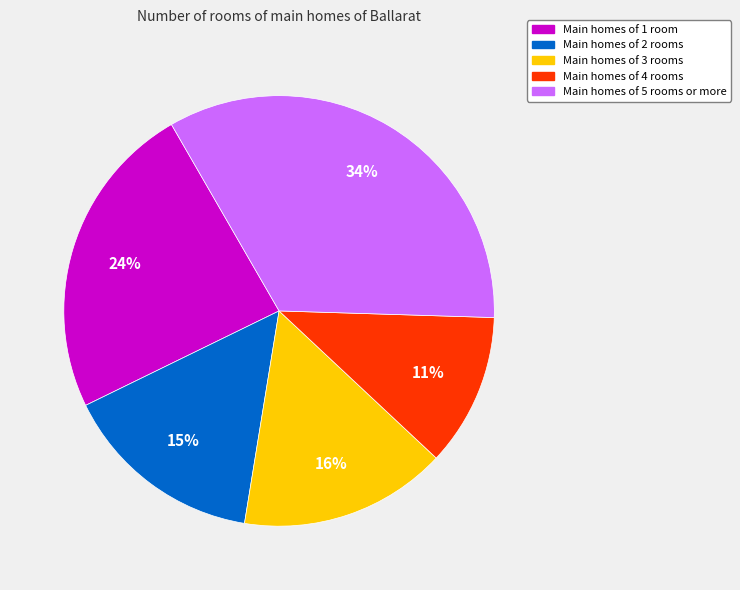

To the nearest percent, what is the difference between the Main homes of 5 rooms or more and Main homes of 2 rooms slice percentages?

19%